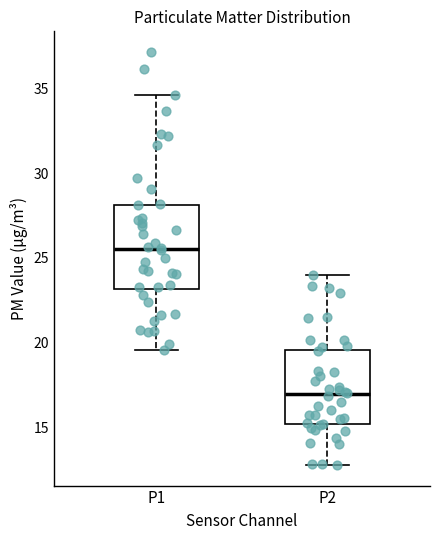

Reading left to right, read every box against the y-axis: the position of its median line, the range the box covers, and the ends of its whiskers. The values are not printed on the chart, so give them approximately, as read against the axis.

P1: median 25.5, box 23.0 to 28.0, whiskers 19.5 to 34.5
P2: median 17.0, box 15.0 to 19.5, whiskers 13.0 to 24.0